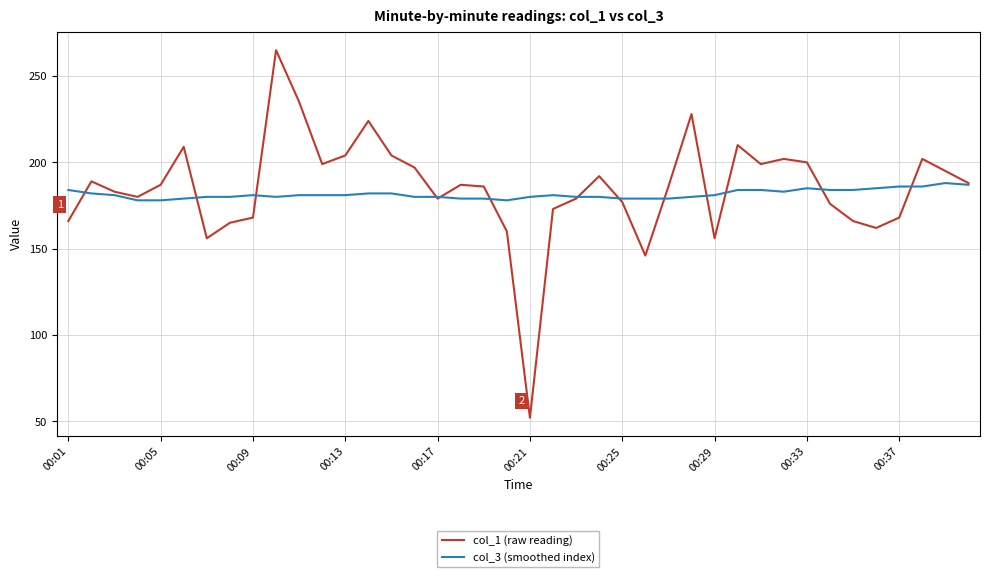

Which series has the largest range (max minus min)?

col_1 (raw reading)